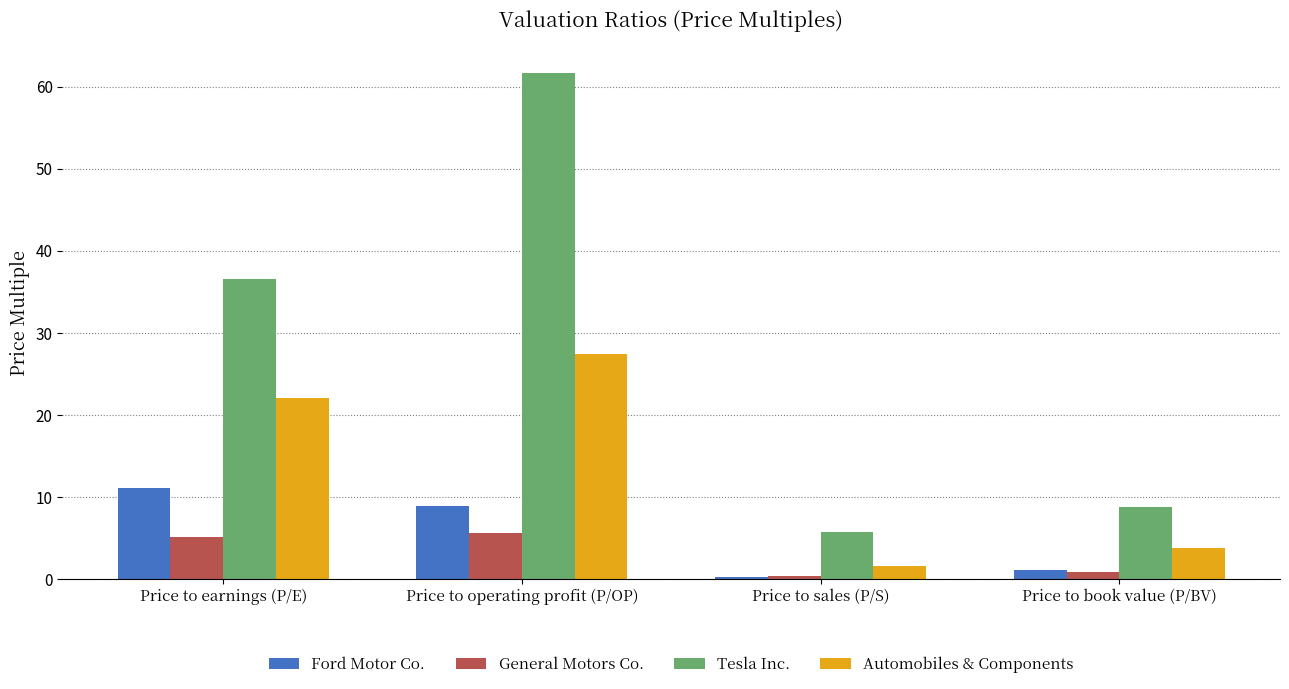

How many categories are shown in the chart?

4